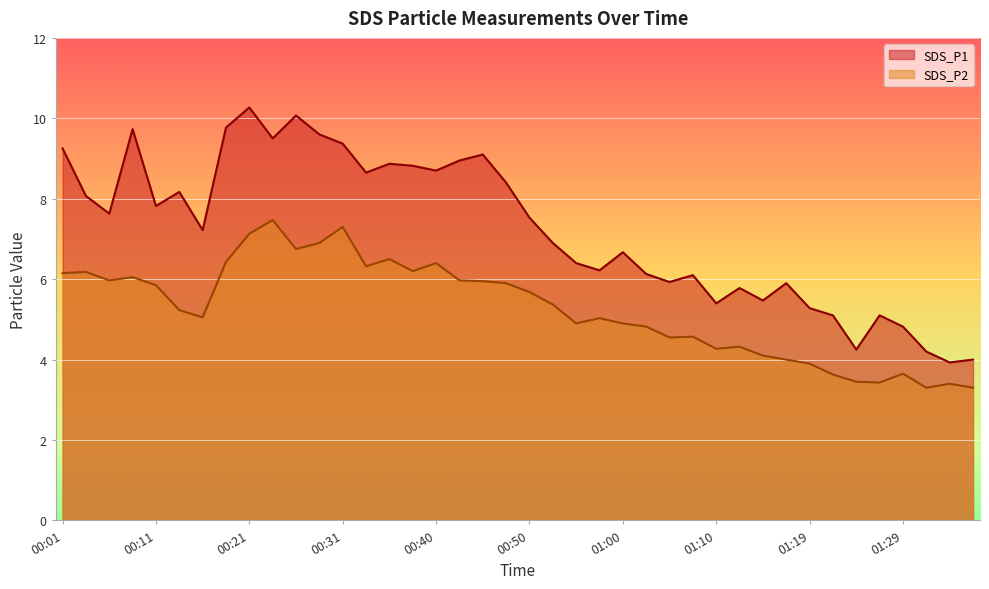

Between 00:26 and 01:29, which series saw the biggest shift?

SDS_P1